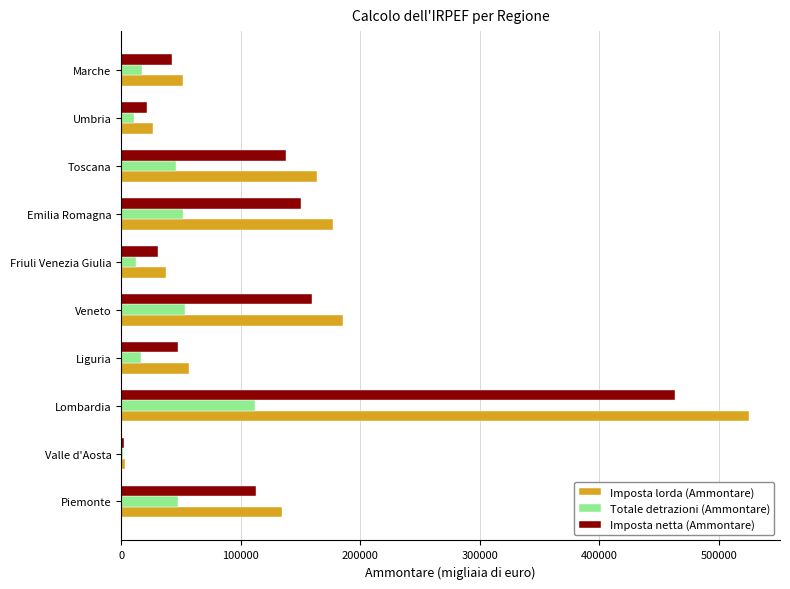

What is the greatest value displayed?

524927